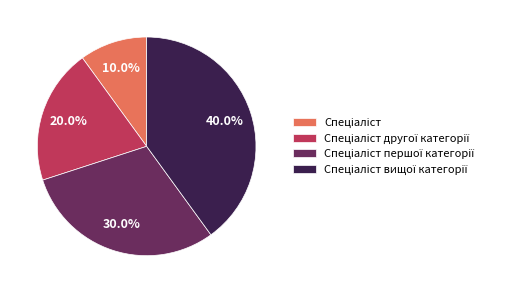

Is there a majority slice in this chart?

No